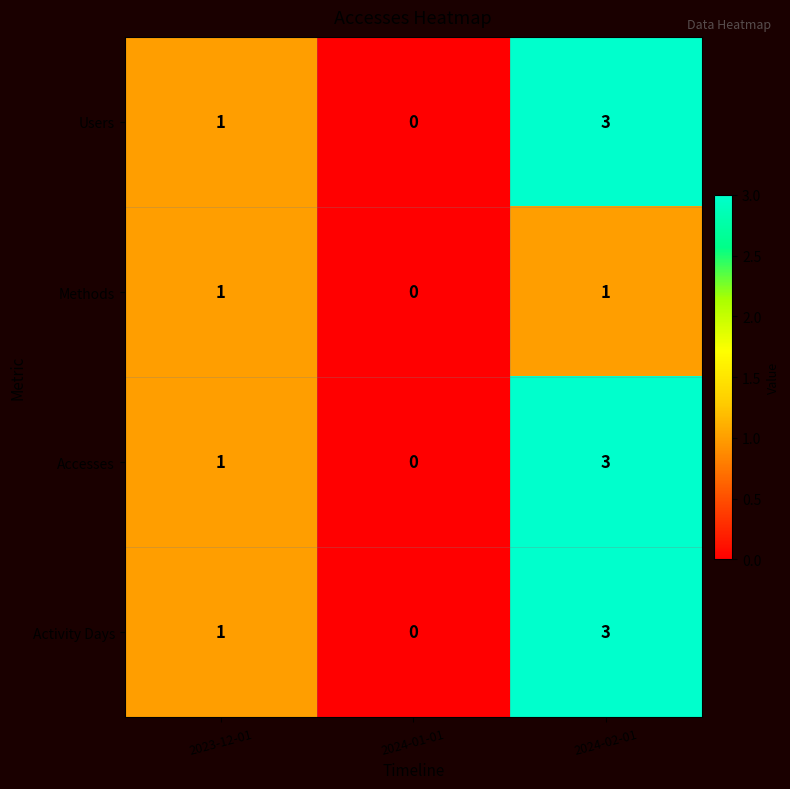

How many data points does each series have?

3